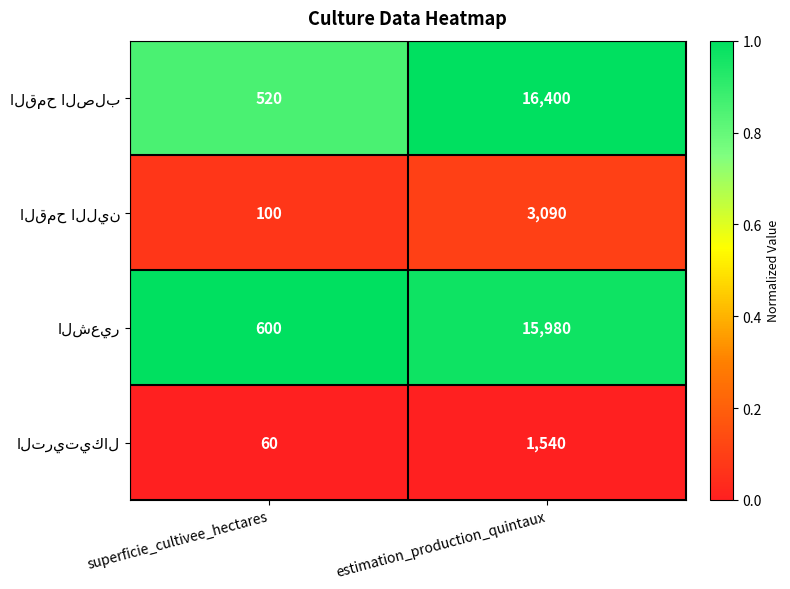

What is the maximum value shown in the chart?

16400